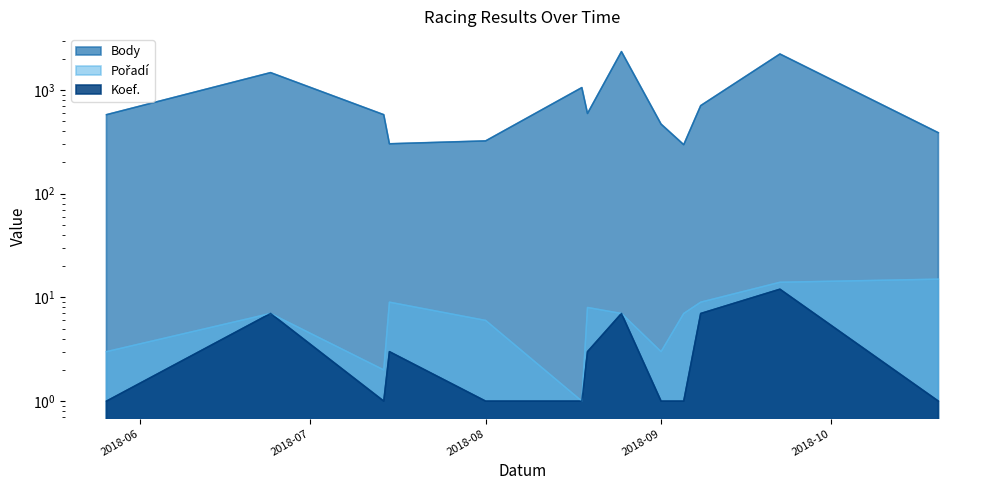

The value of Body at 2018-10-20 is 139.7. True or false?

False